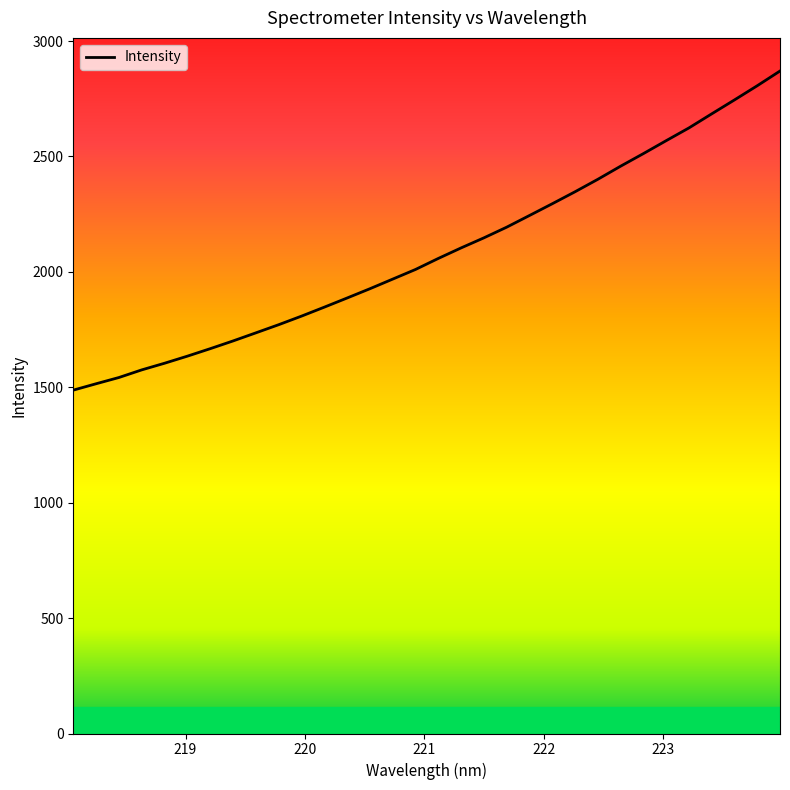

What is the minimum value shown in the chart?

1487.7